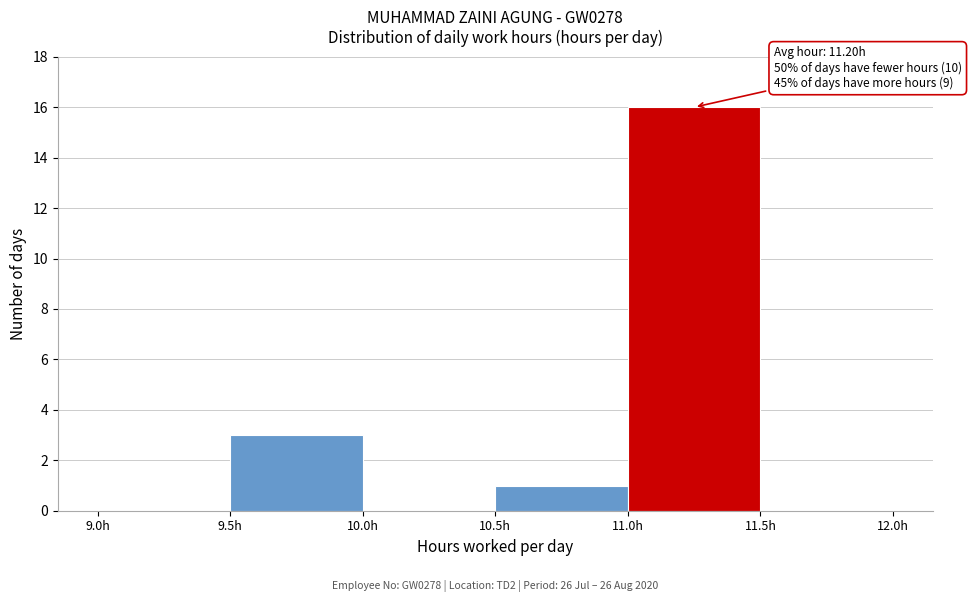

Over which range of the x-axis is the bar tallest?

11.0 to 11.5